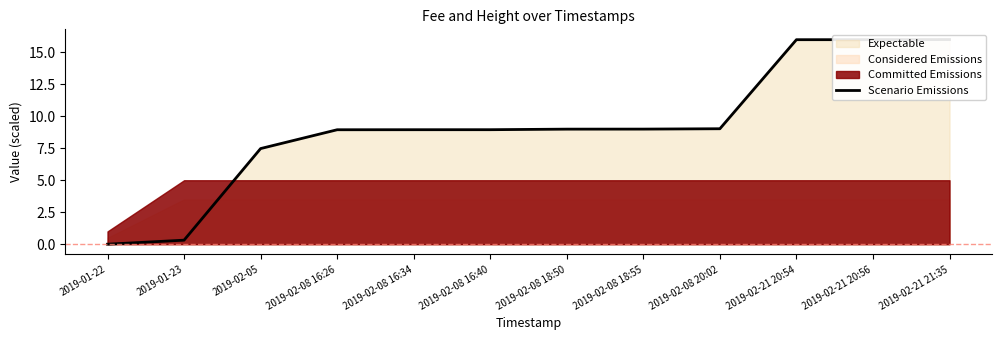

Rank the categories by value from highest to lowest.

2019-02-21 21:35, 2019-02-21 20:56, 2019-02-21 20:54, 2019-02-08 20:02, 2019-02-08 18:55, 2019-02-08 18:50, 2019-02-08 16:40, 2019-02-08 16:34, 2019-02-08 16:26, 2019-02-05, 2019-01-23, 2019-01-22